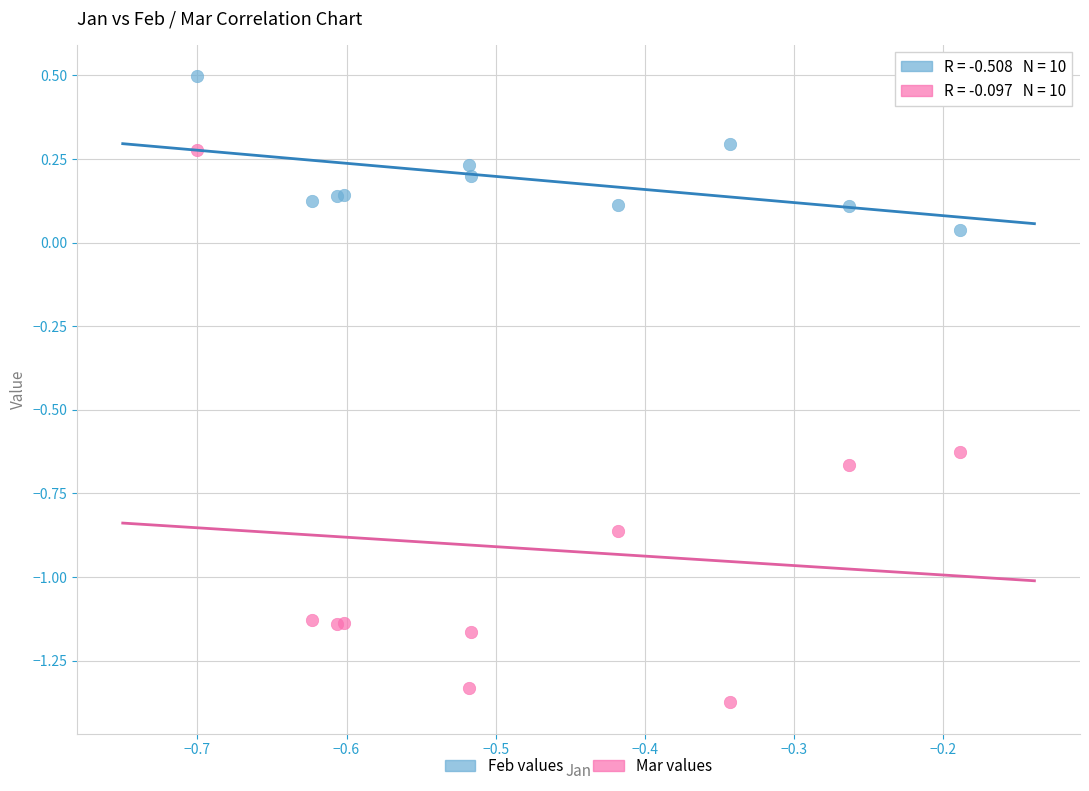

Which series contains the lowest Y value?

Mar values